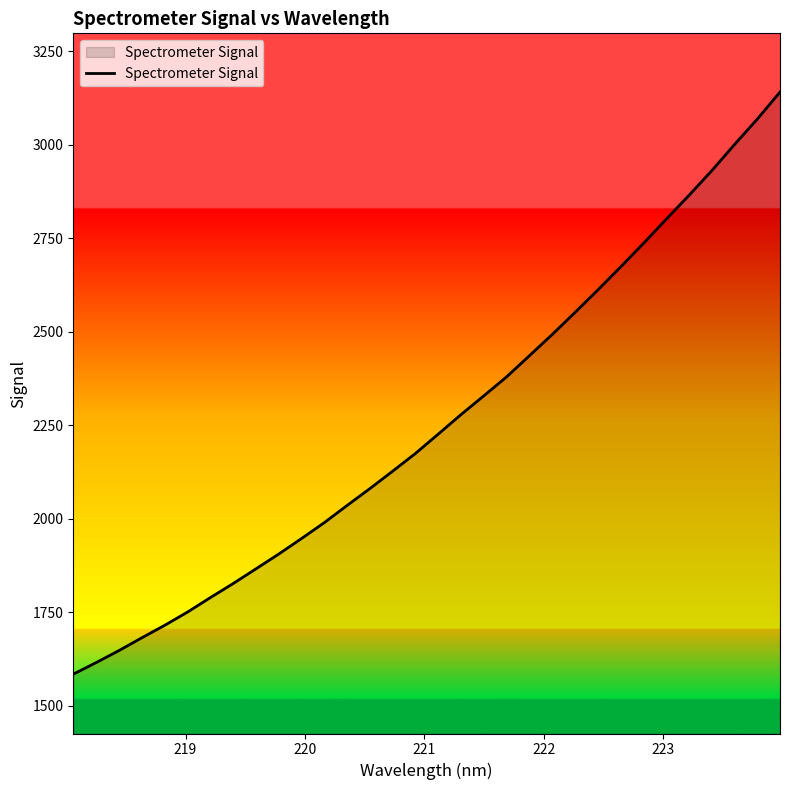

What is the maximum value shown in the chart?

3140.3